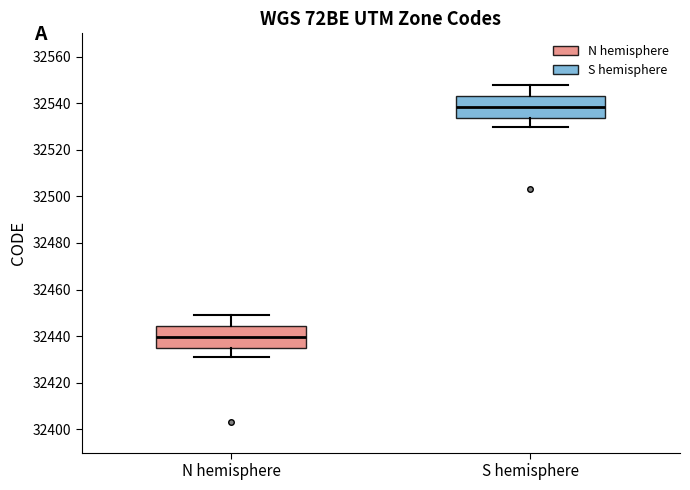

Where is the upper edge of the box for N hemisphere on the y-axis? The values are not printed on the chart, so give them approximately, as read against the axis.

32444